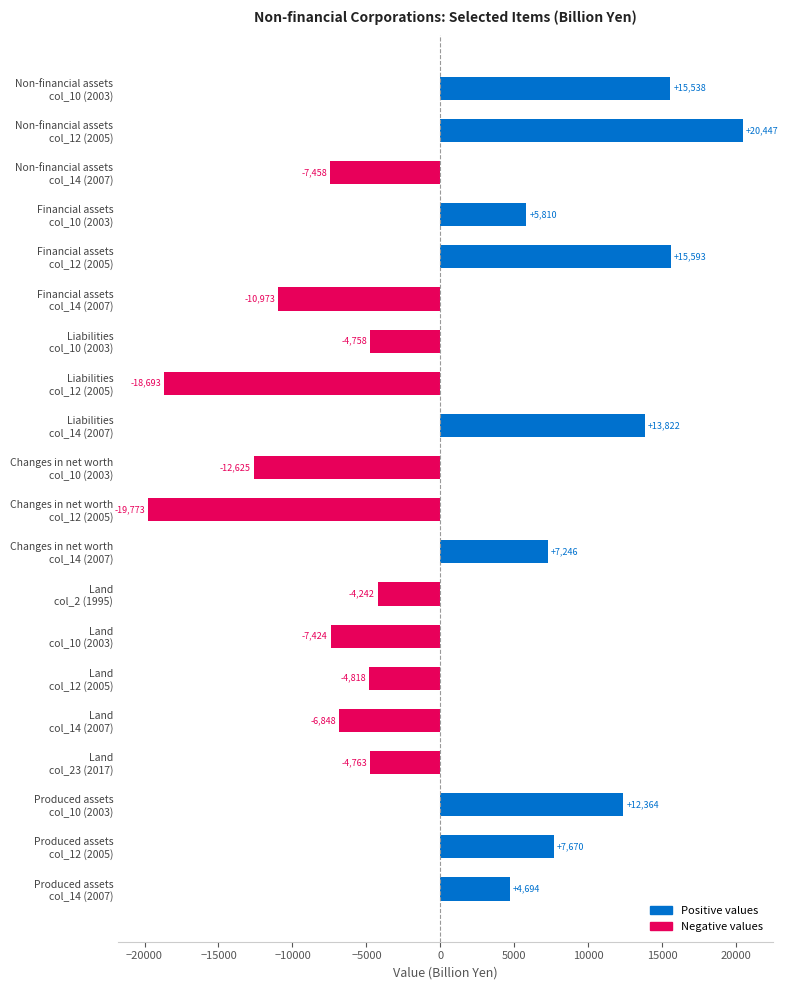

How many groups of bars are there?

20